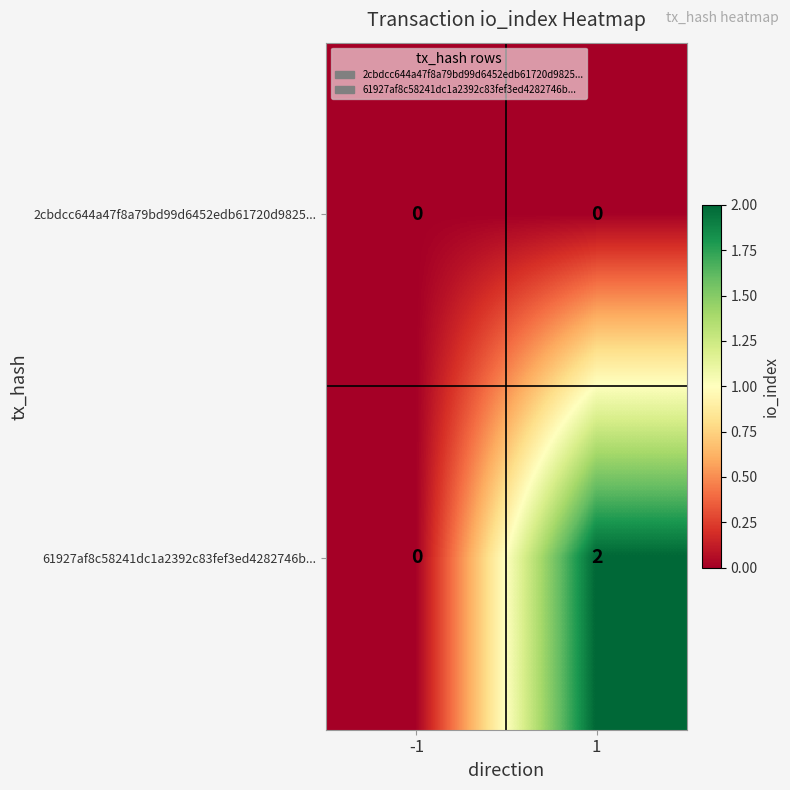

Between -1 and 1, which series saw the biggest shift?

61927af8c58241dc1a2392c83fef3ed4282746b...